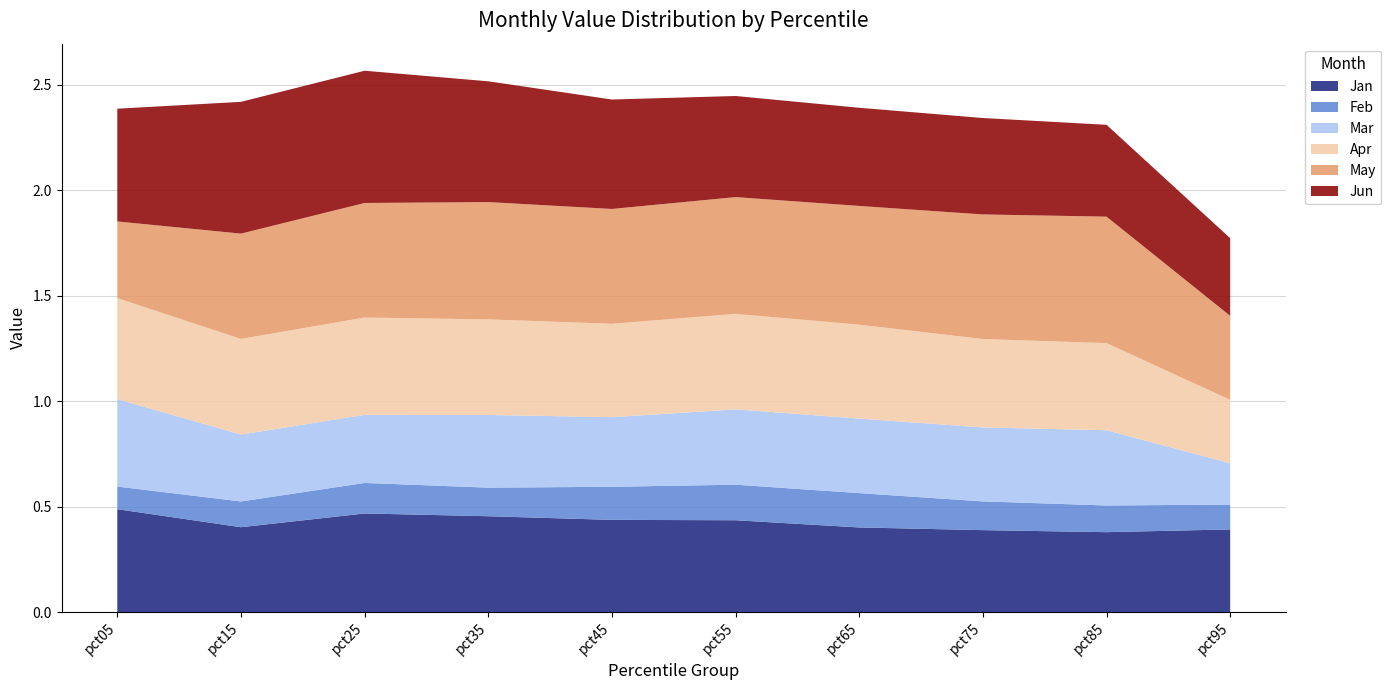

Reading left to right, list all the values displayed in this chart.

Jan: 0.5	0.4	0.5	0.5	0.4	0.4	0.4	0.4	0.4	0.4
Feb: 0.1	0.1	0.1	0.1	0.2	0.2	0.2	0.1	0.1	0.1
Mar: 0.4	0.3	0.3	0.3	0.3	0.4	0.4	0.4	0.4	0.2
Apr: 0.5	0.5	0.5	0.5	0.4	0.5	0.4	0.4	0.4	0.3
May: 0.4	0.5	0.5	0.6	0.5	0.6	0.6	0.6	0.6	0.4
Jun: 0.5	0.6	0.6	0.6	0.5	0.5	0.5	0.5	0.4	0.4